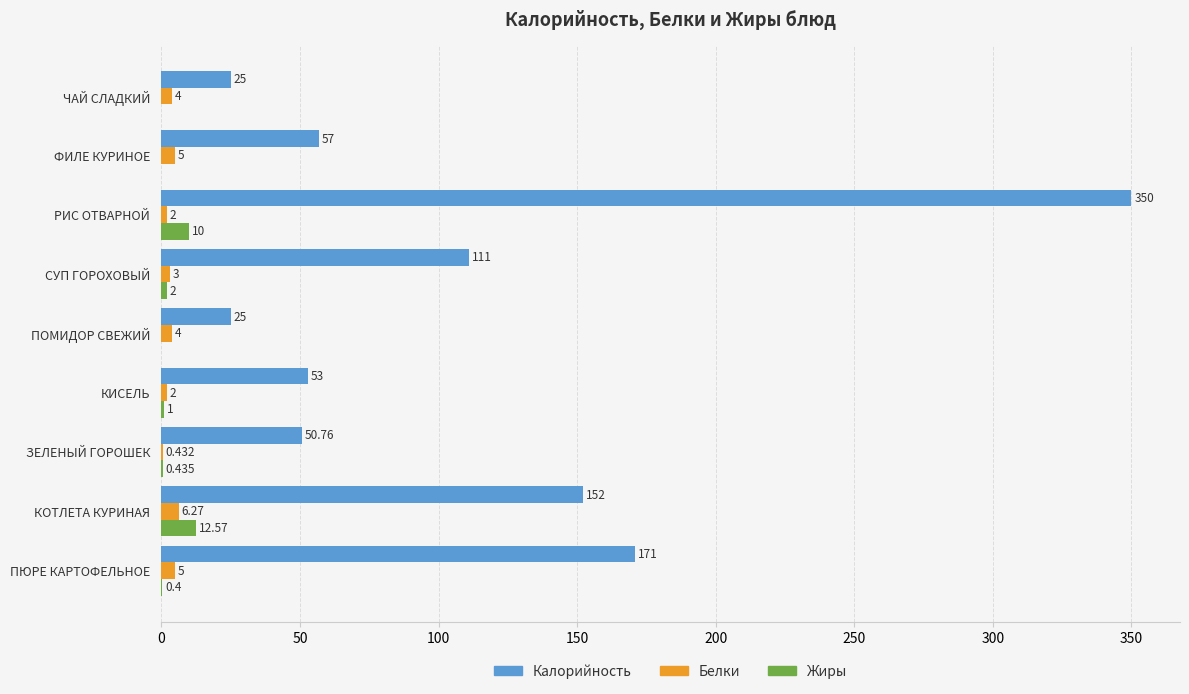

At which label is Жиры closest to 6?

СУП ГОРОХОВЫЙ